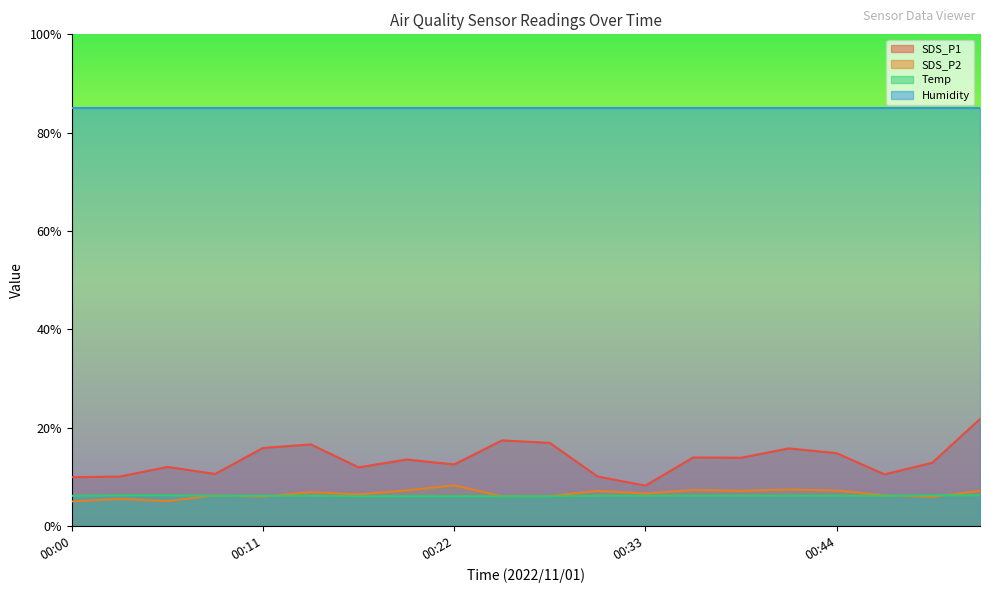

Does the chart have visible grid lines?

No